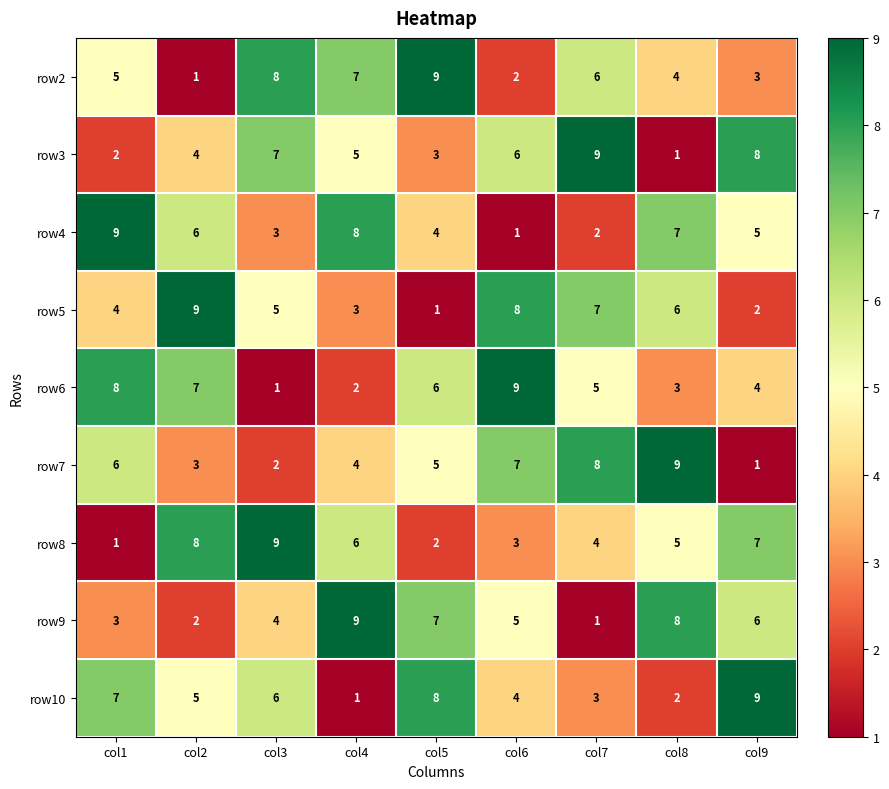

At which label is row6 closest to 5?

col7